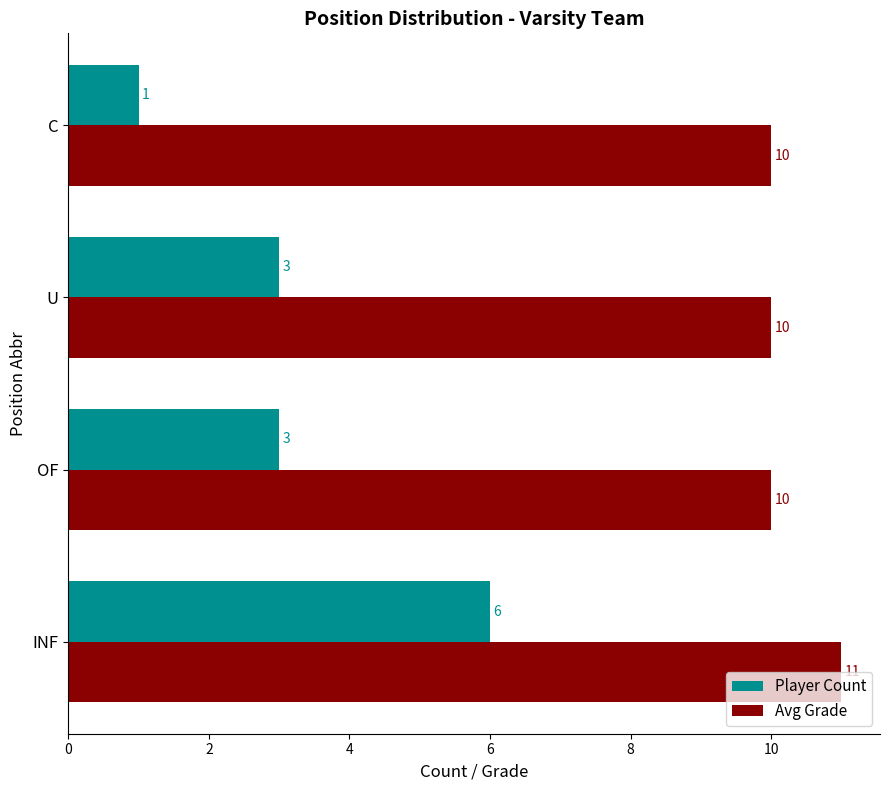

Is it true that Avg Grade equals 10 at OF?

True